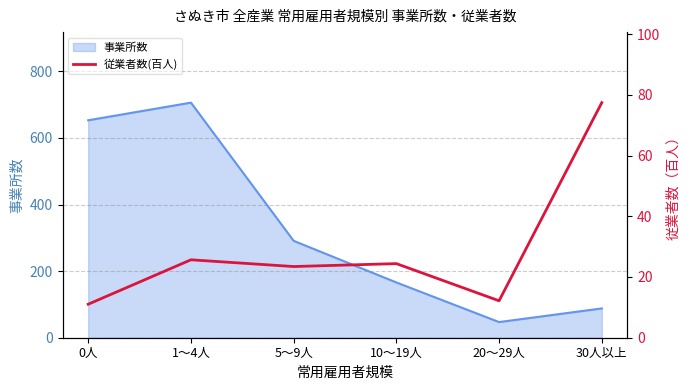

True or false: 事業所数 has a value of 653 at 0人.

True